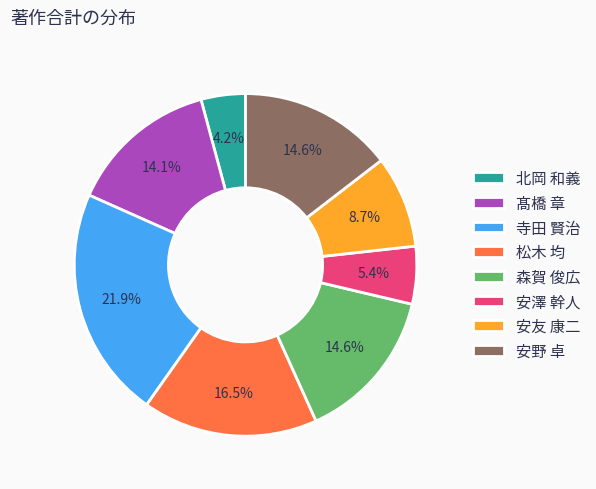

Is 北岡 和義 the majority of the pie?

No